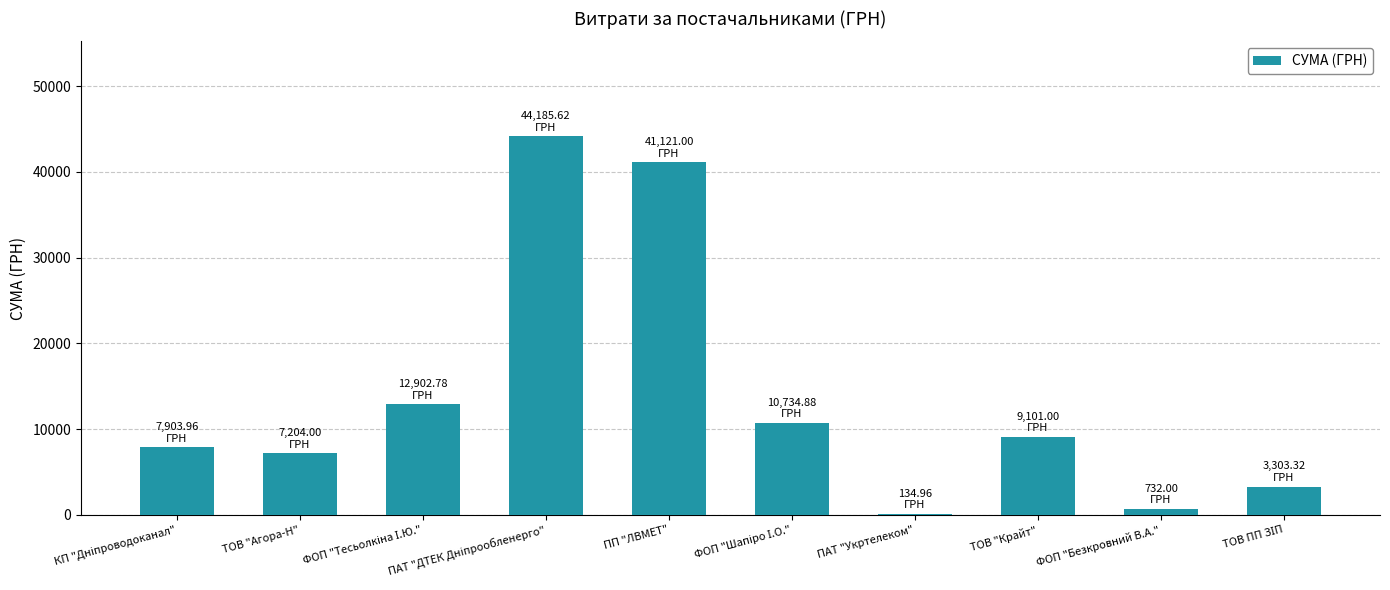

Are the bars horizontal?

No